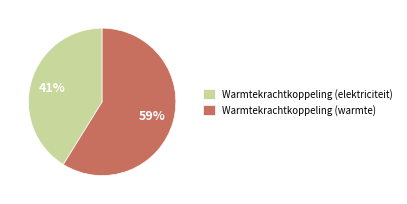

Which slice is the largest?

Warmtekrachtkoppeling (warmte)